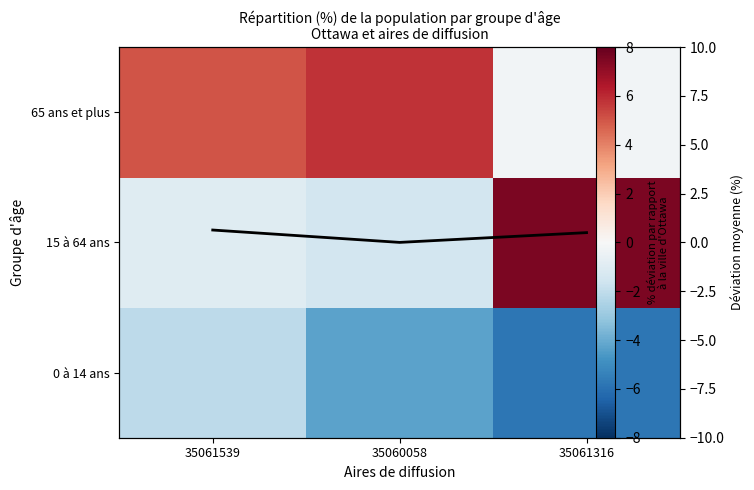

The 0 à 14 ans series shows -6.8 at 35060058. True or false?

False